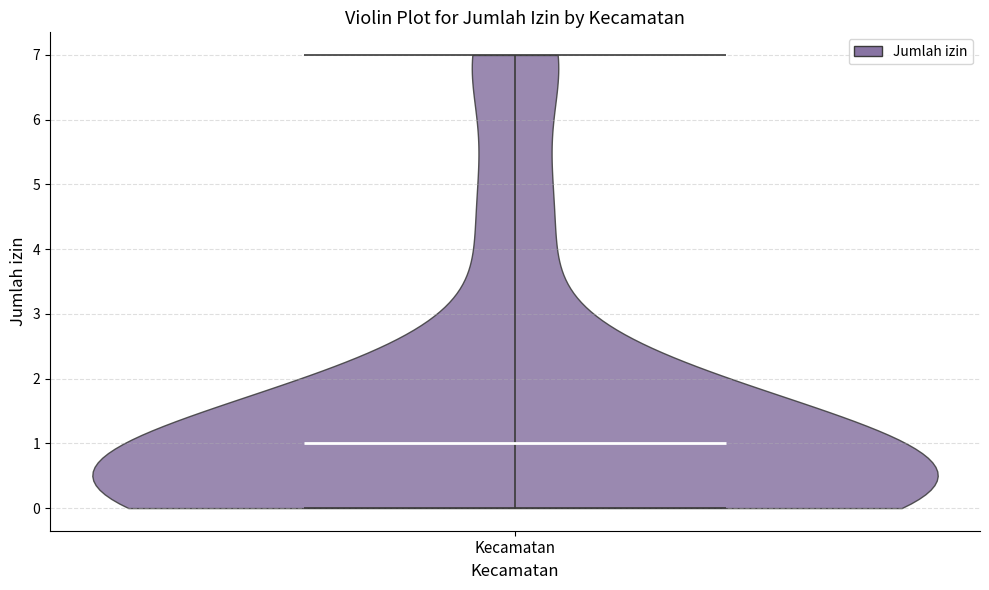

What is the highest point the violin for Kecamatan reaches on the y-axis? The values are not printed on the chart, so give them approximately, as read against the axis.

7